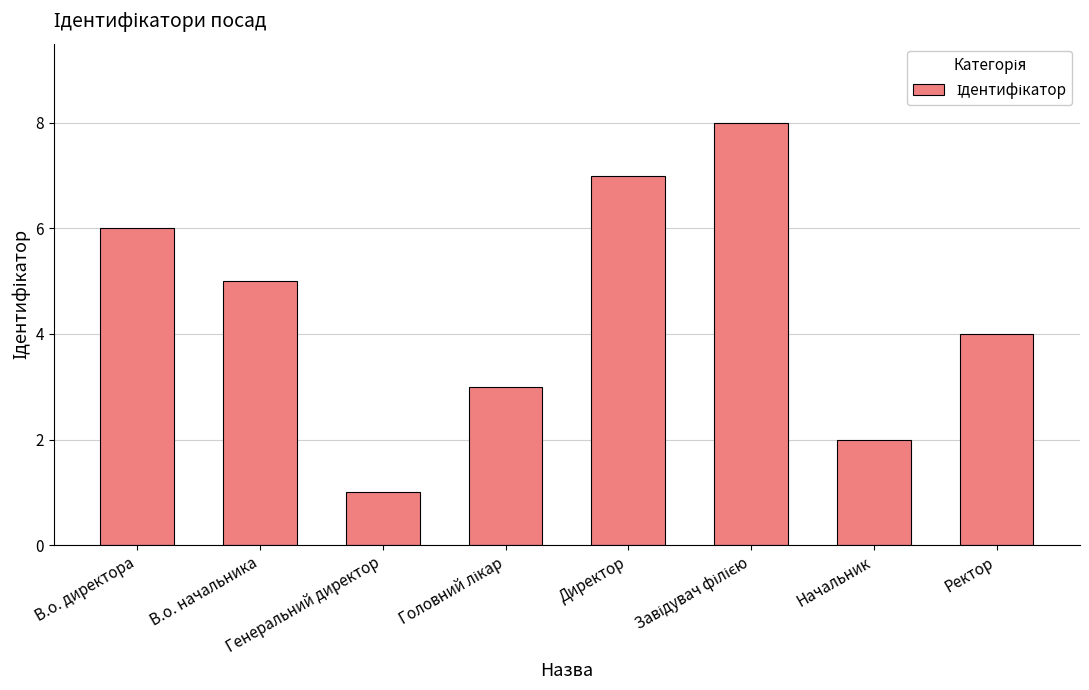

How many data points are less than 5?

4